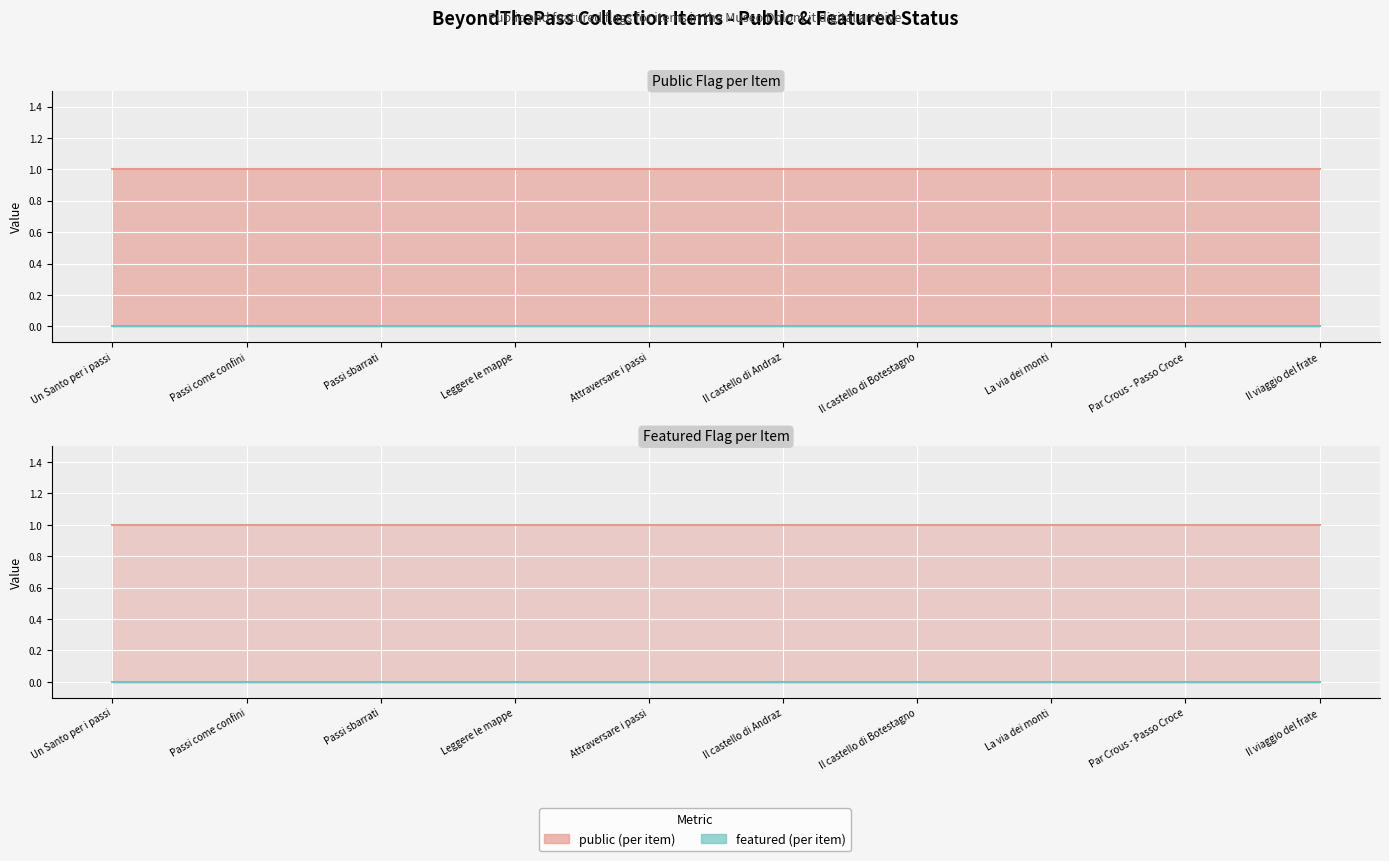

At which label is public_line closest to 1?

Un Santo per i passi